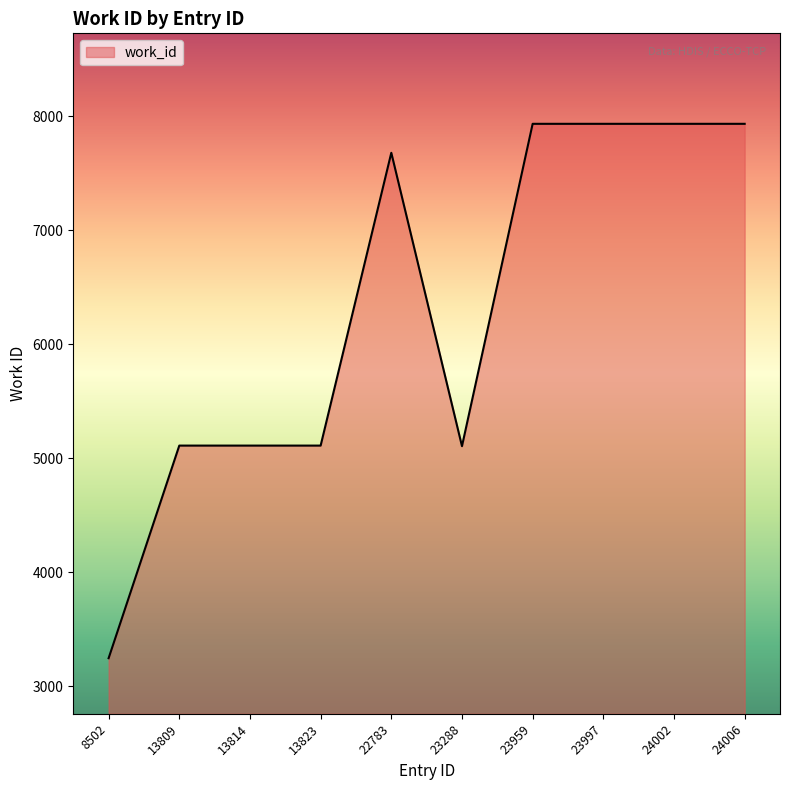

The value at 13814 is 9162. True or false?

False